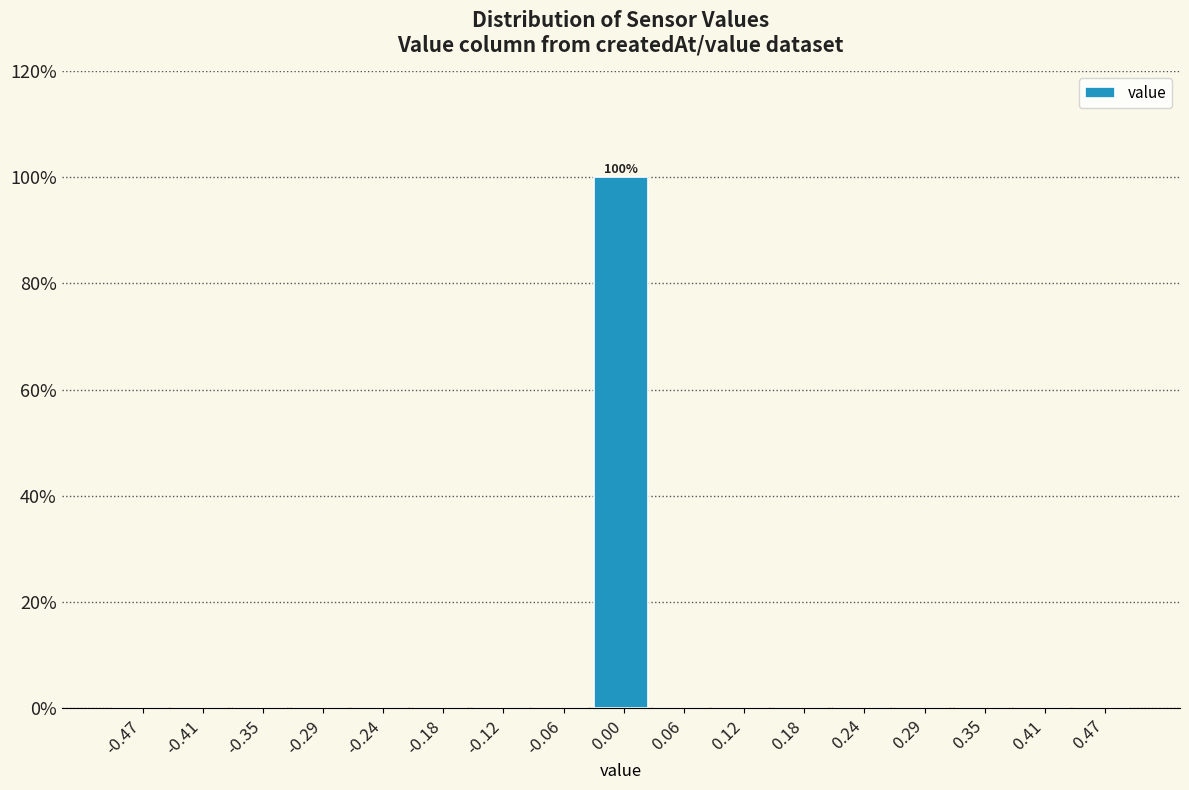

Over which range of the x-axis is the bar tallest?

-0.03 to 0.03